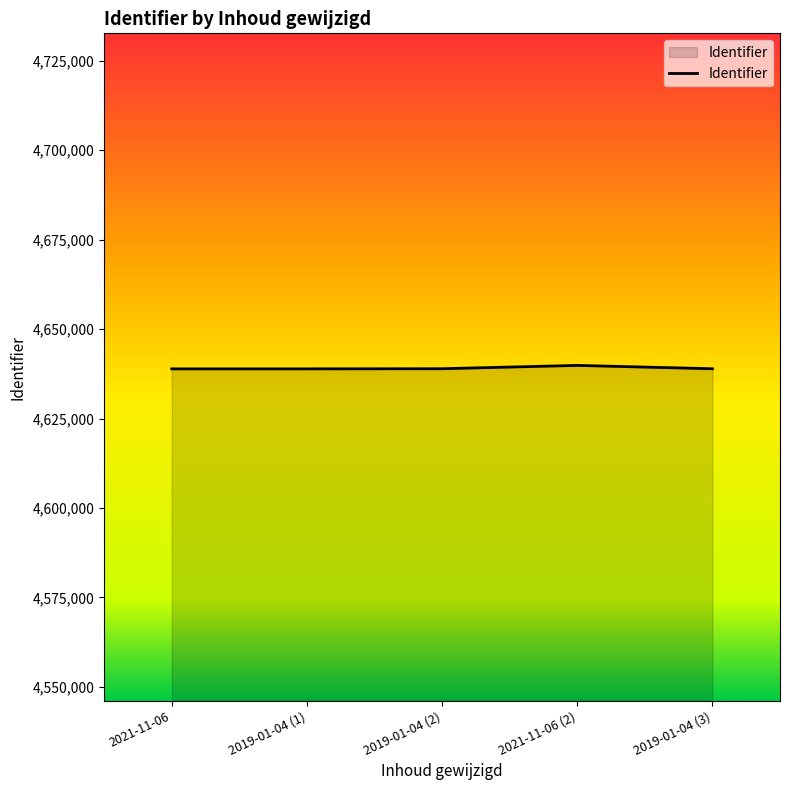

What is the ratio of the value at 2019-01-04 (2) to the value at 2019-01-04 (1)?

1.0